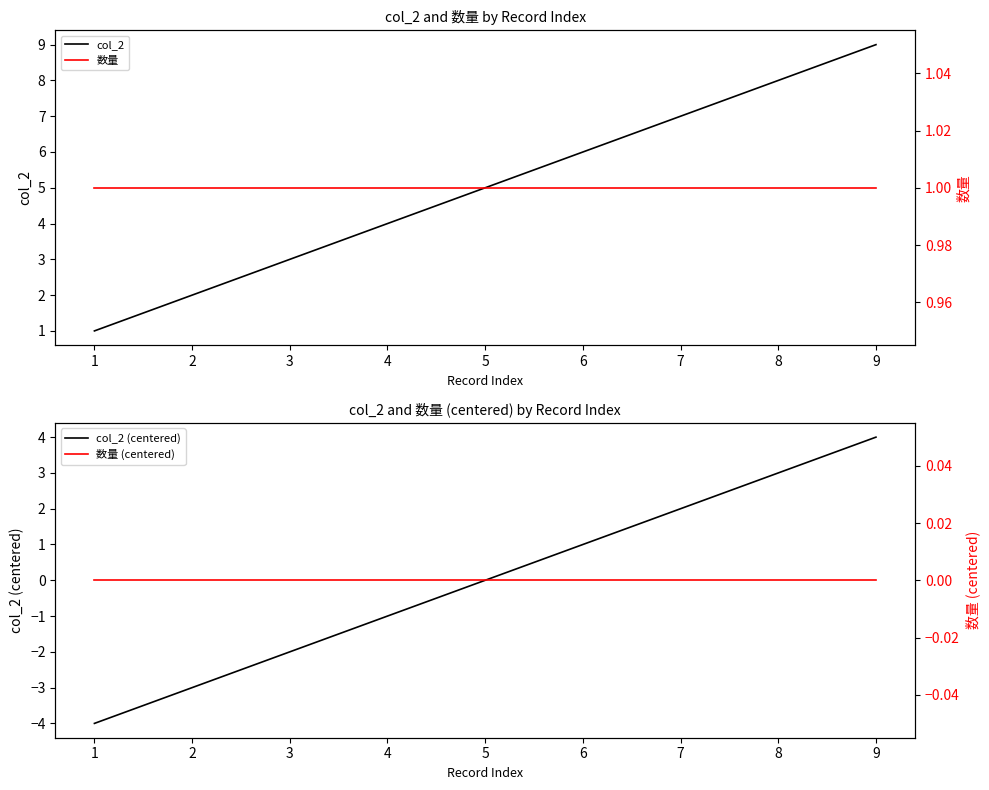

At how many categories does at least one series exceed -3?

9